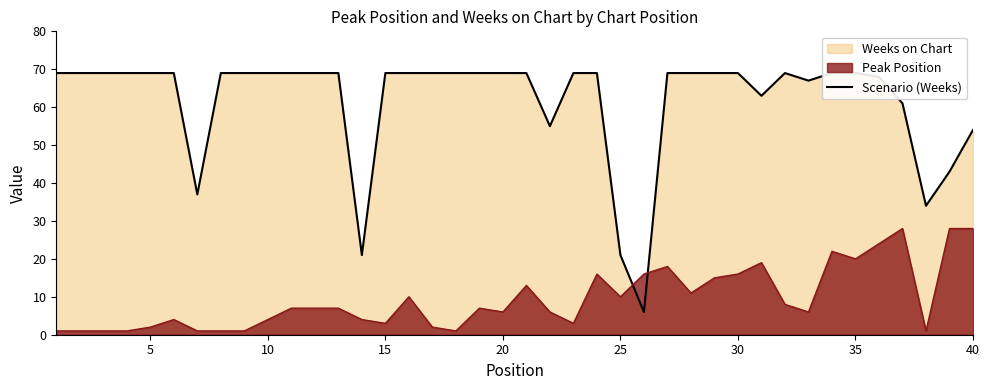

How many lines are shown in the chart?

1